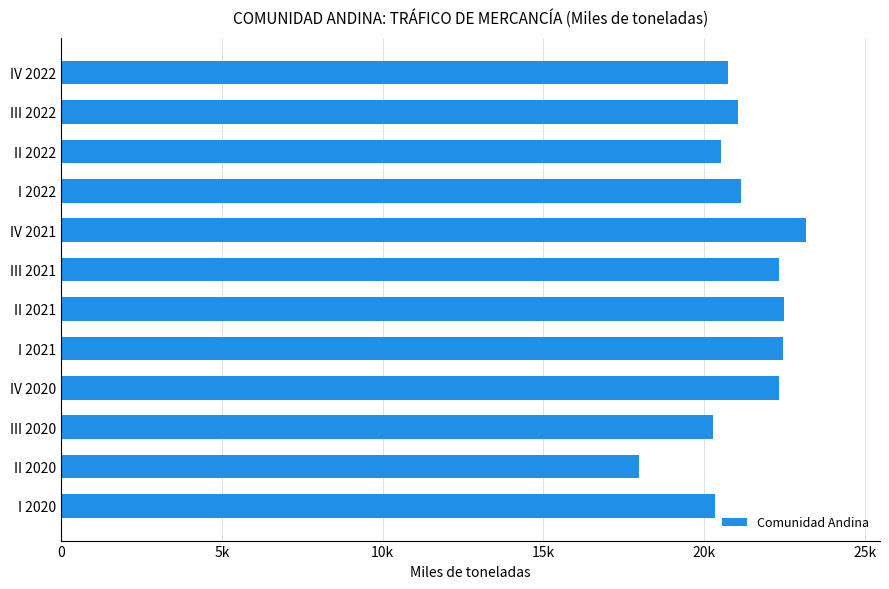

Does the chart contain stacked bars?

No